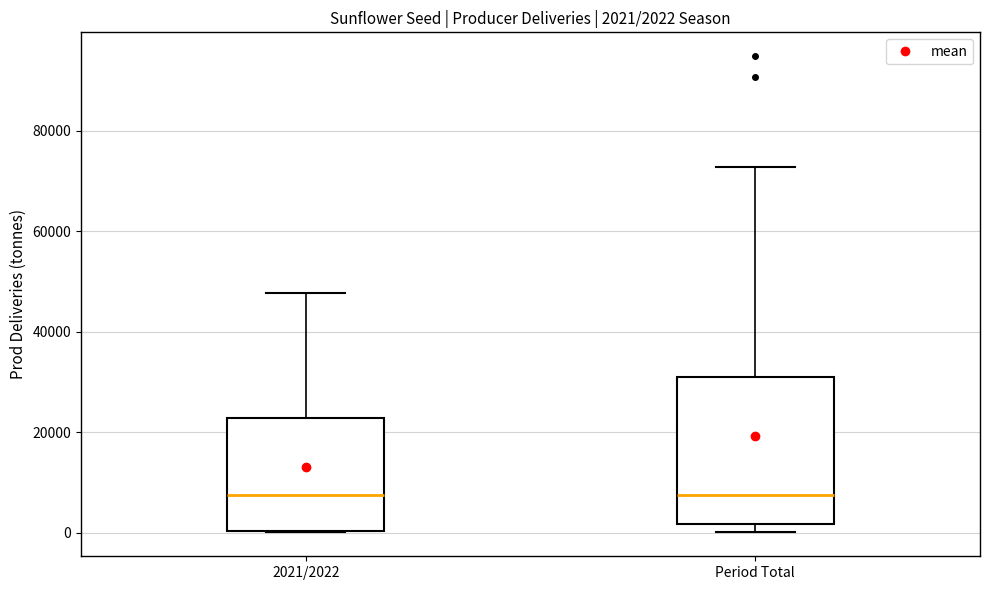

Comparing the boxes themselves (not the whiskers), which one is the tallest?

Period Total